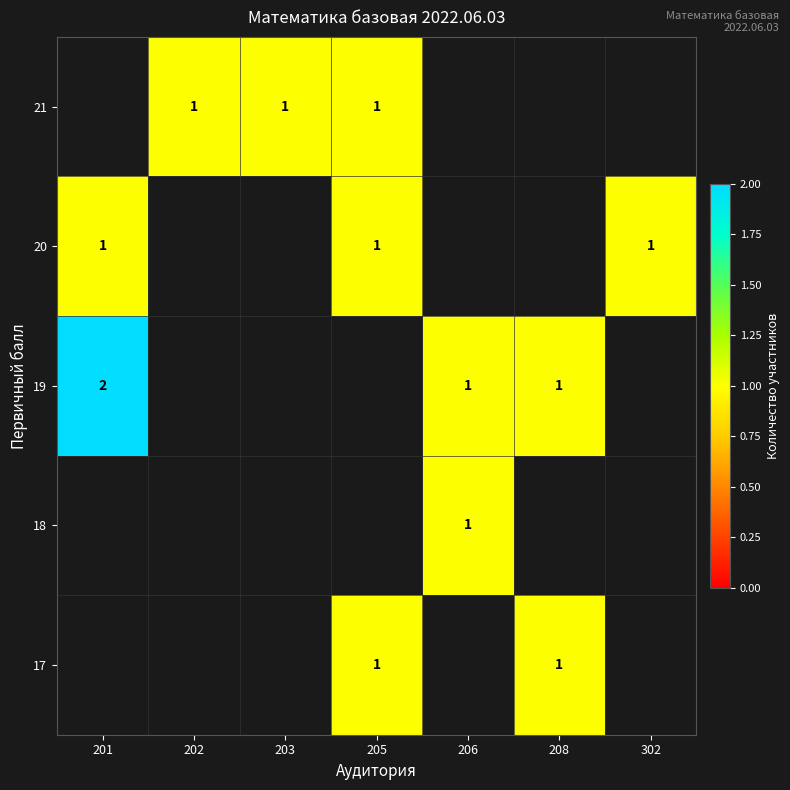

Is it true that 18 equals 2 at 206?

False